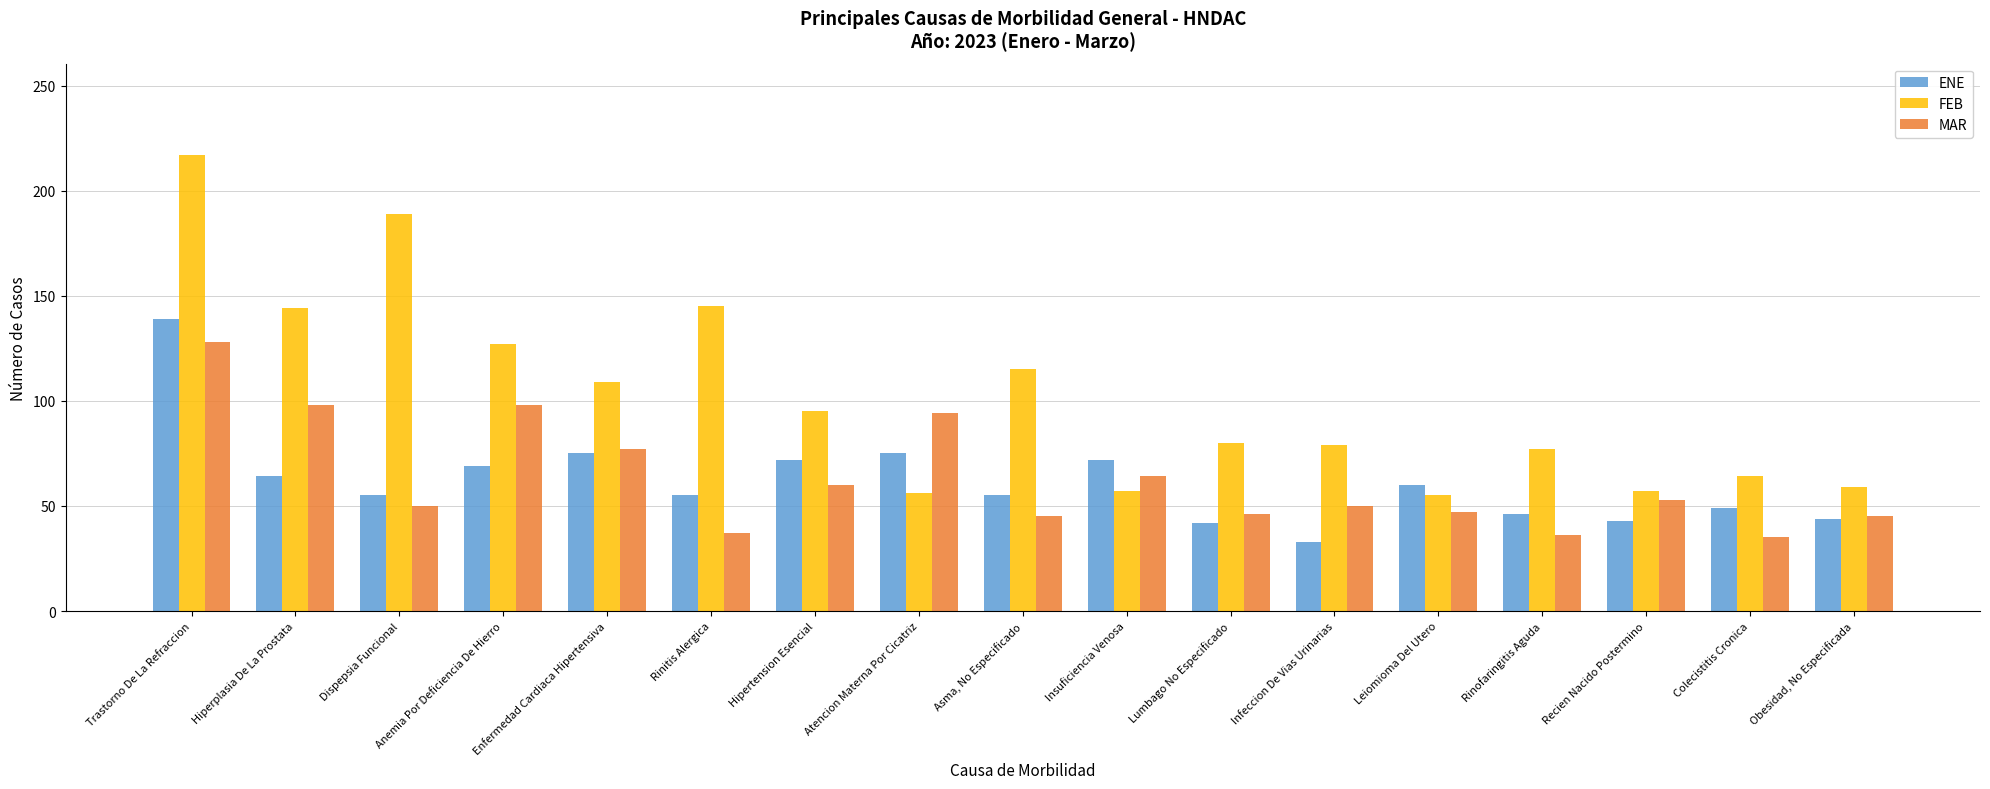

The value of FEB at Rinitis Alergica is 145. True or false?

True